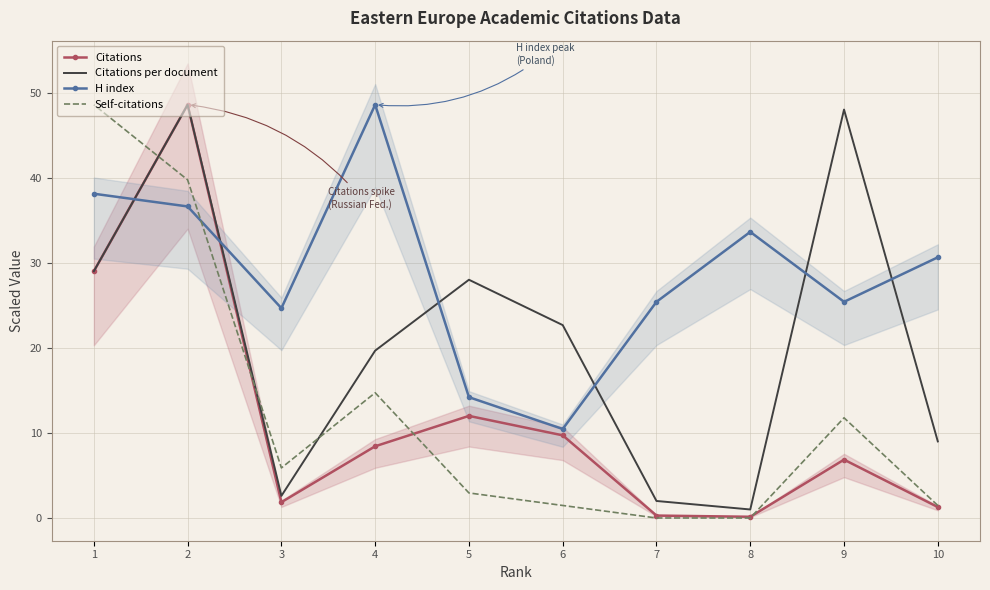

The value of Citations per document at 1 is 42.5. True or false?

False